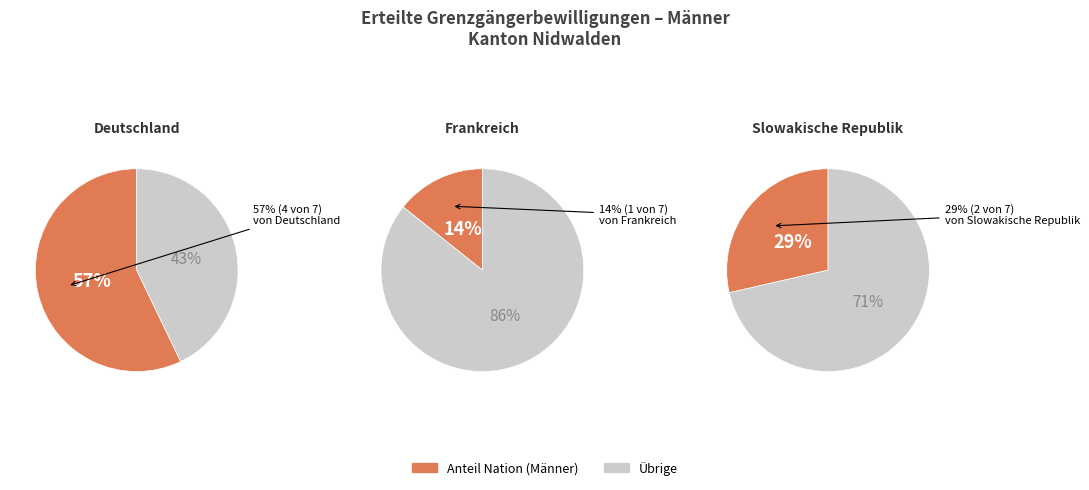

To the nearest percent, what percentage of the pie is Deutschland?

57%